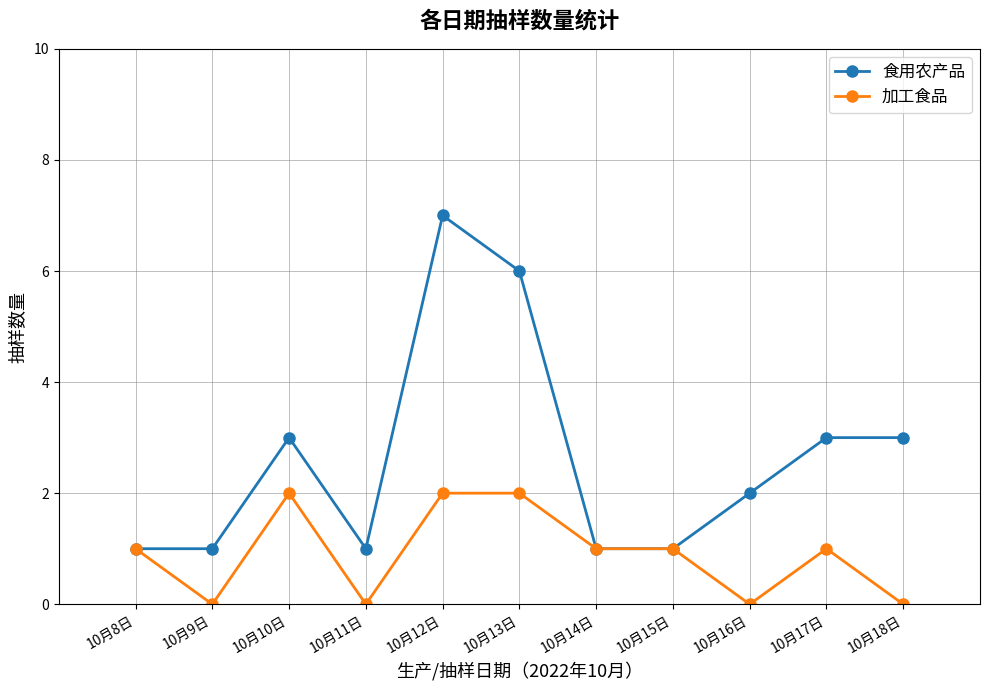

What is the lowest value of the 食用农产品 series?

1